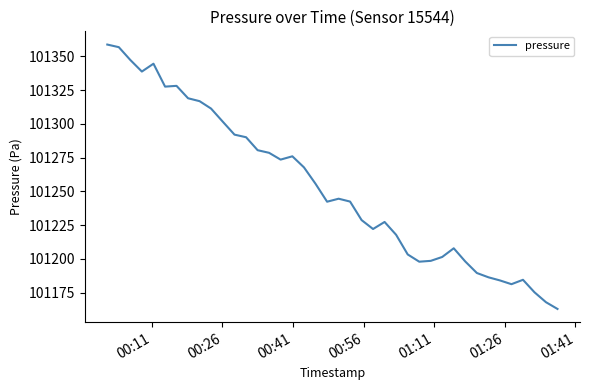

What is the difference between the second highest and second lowest values?

188.9